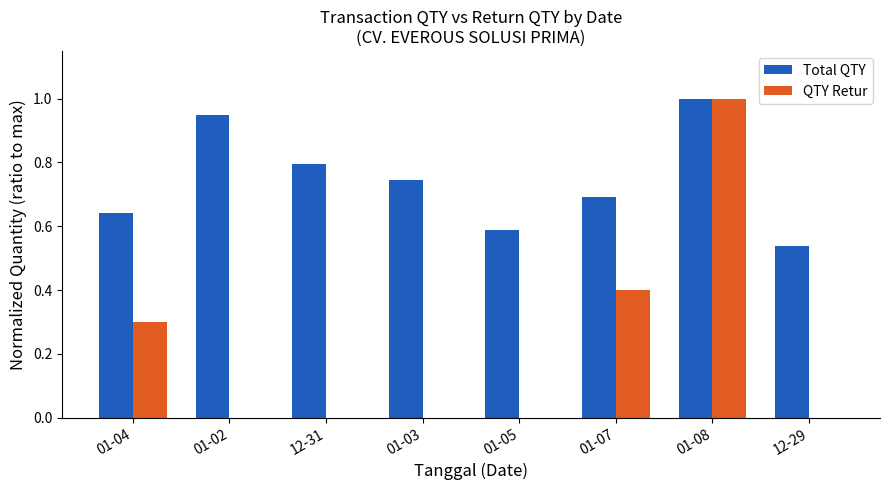

At which category does the chart reach its peak across all series?

01-08